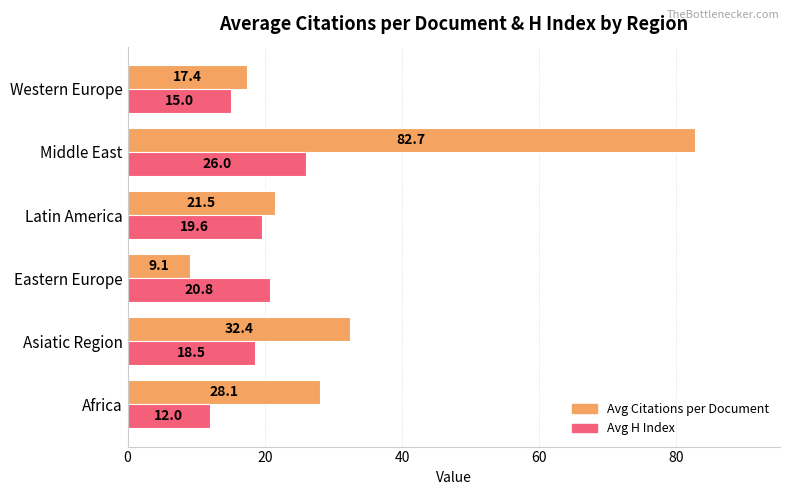

At how many categories does at least one series exceed 38?

1